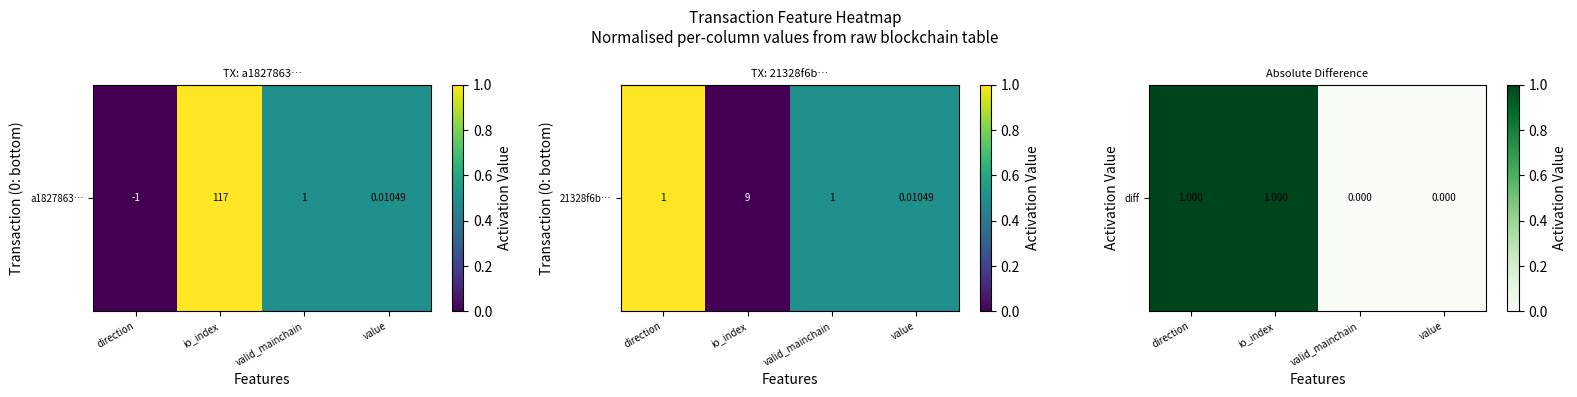

Where is the data nearest to the value 0?

valid_mainchain